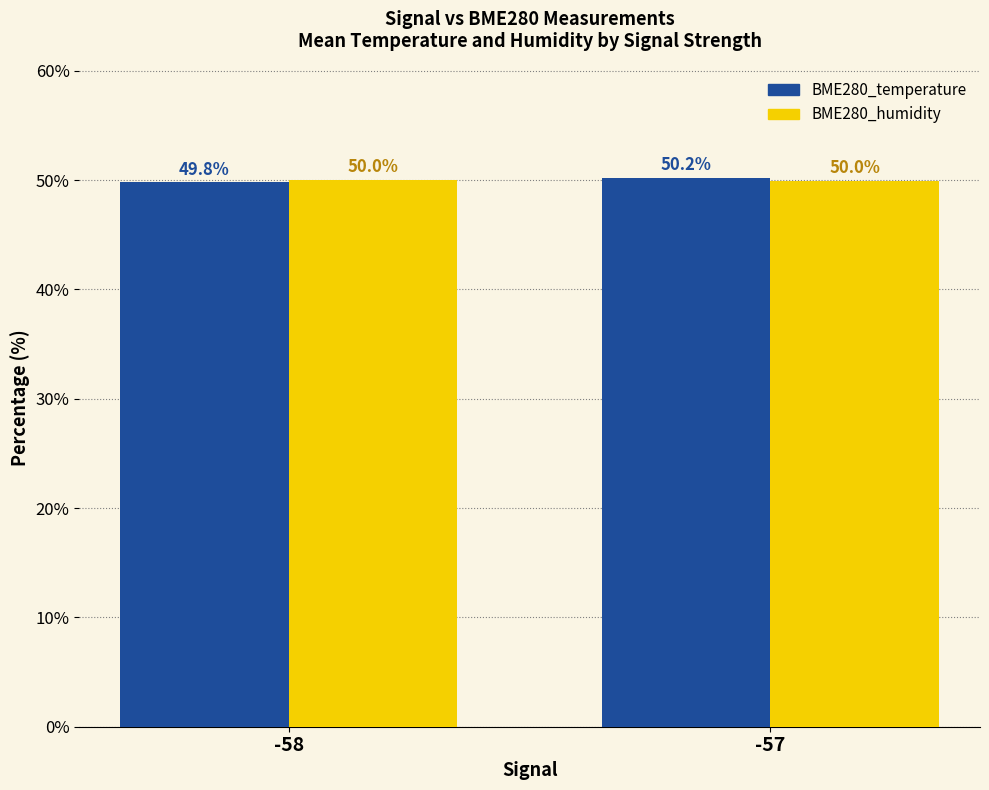

At which category does the chart reach its peak across all series?

-57